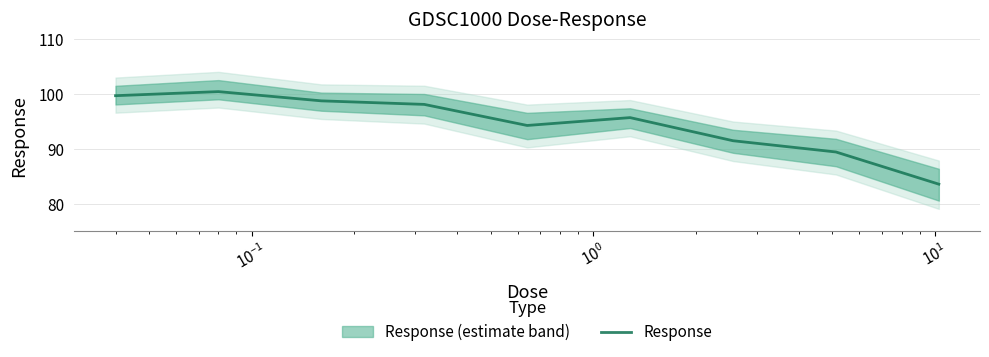

Reading left to right, what are all the values shown in this chart?

99.7	100.5	98.8	98.1	94.3	95.7	91.5	89.5	83.6